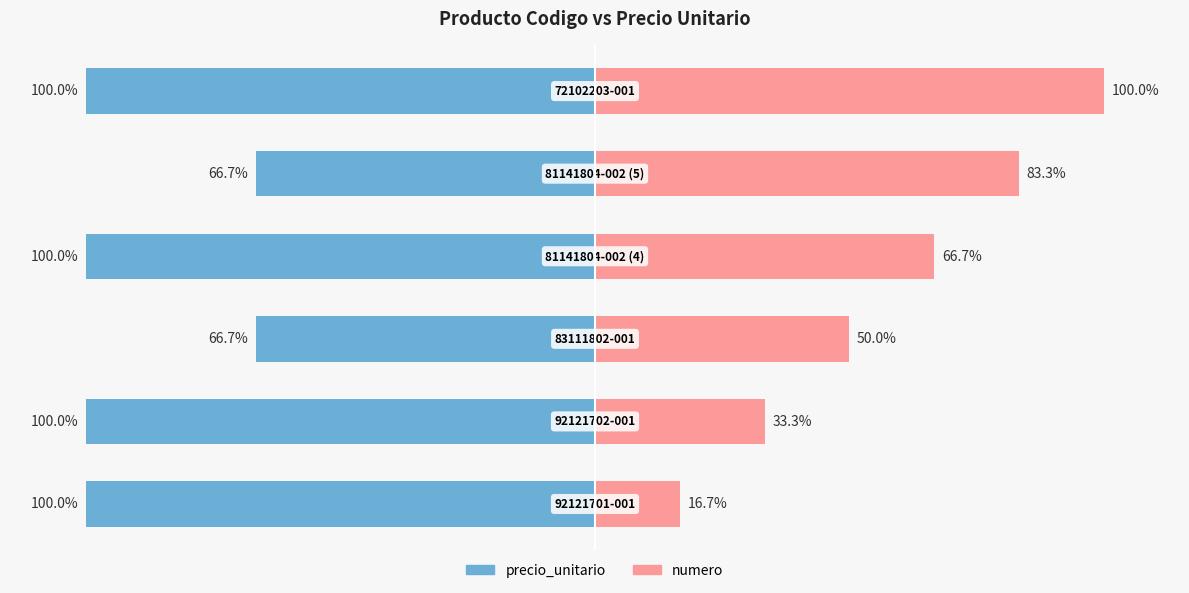

What is the approximate value of numero at 2?

50.0